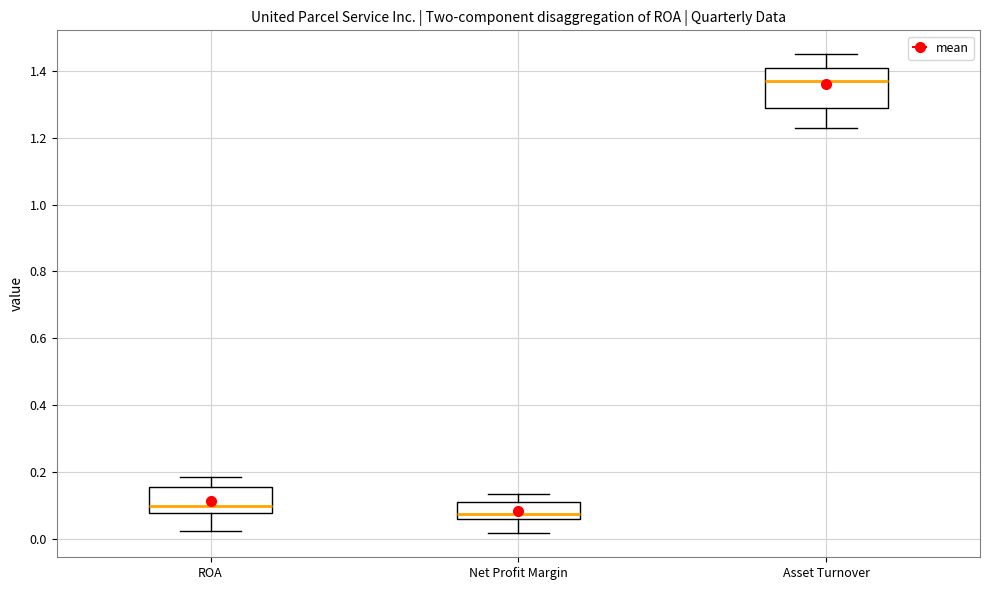

Which box has the lowest median line?

Net Profit Margin